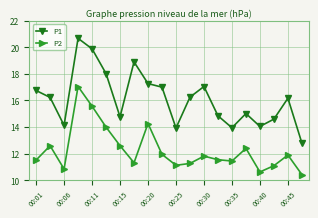

What is the difference between the maximum and second lowest values in the P1 series?

6.7